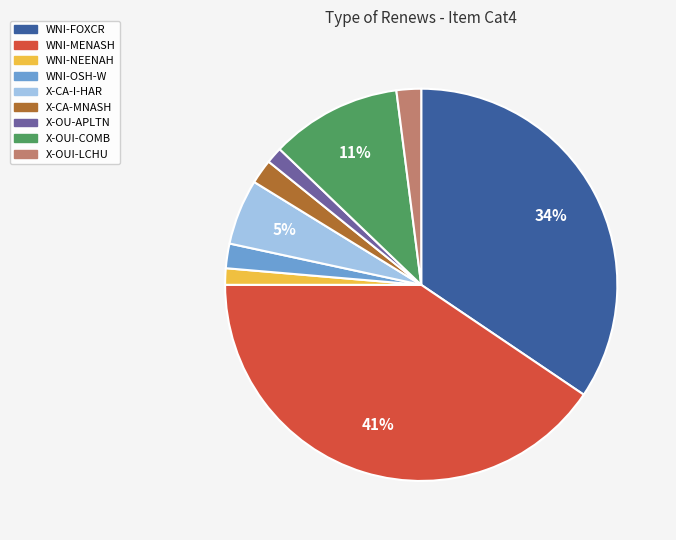

Which has a higher value, WNI-FOXCR or WNI-OSH-W?

WNI-FOXCR